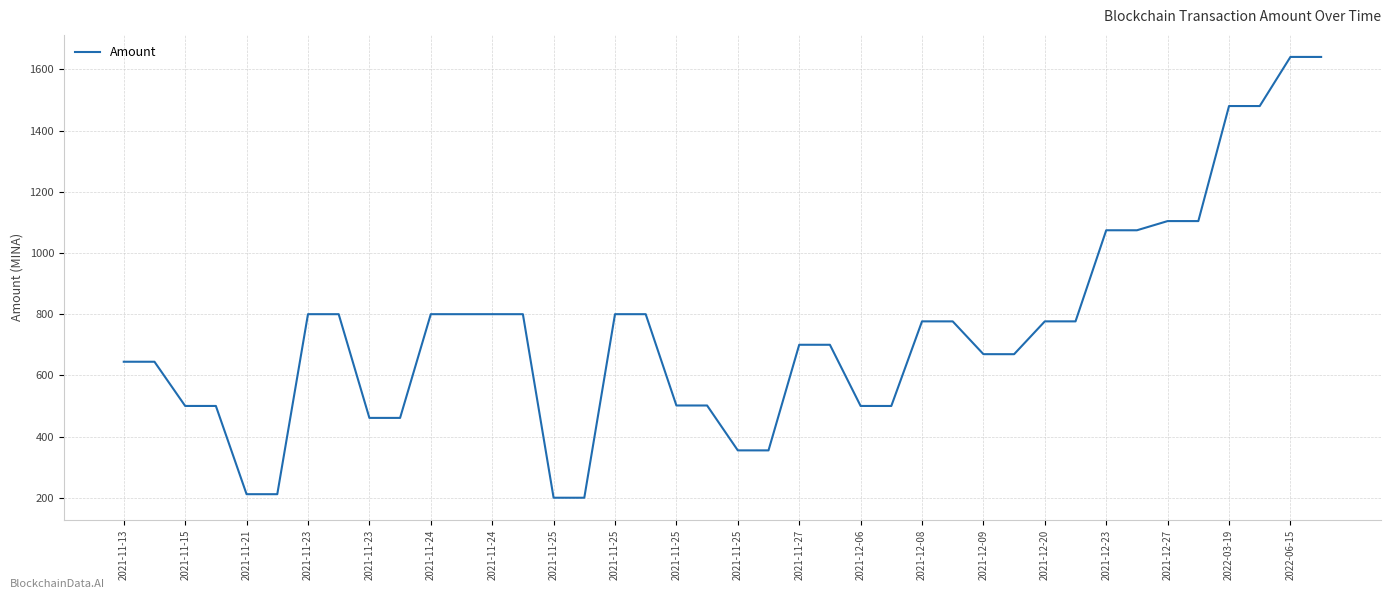

What is the smallest value displayed?

200.0